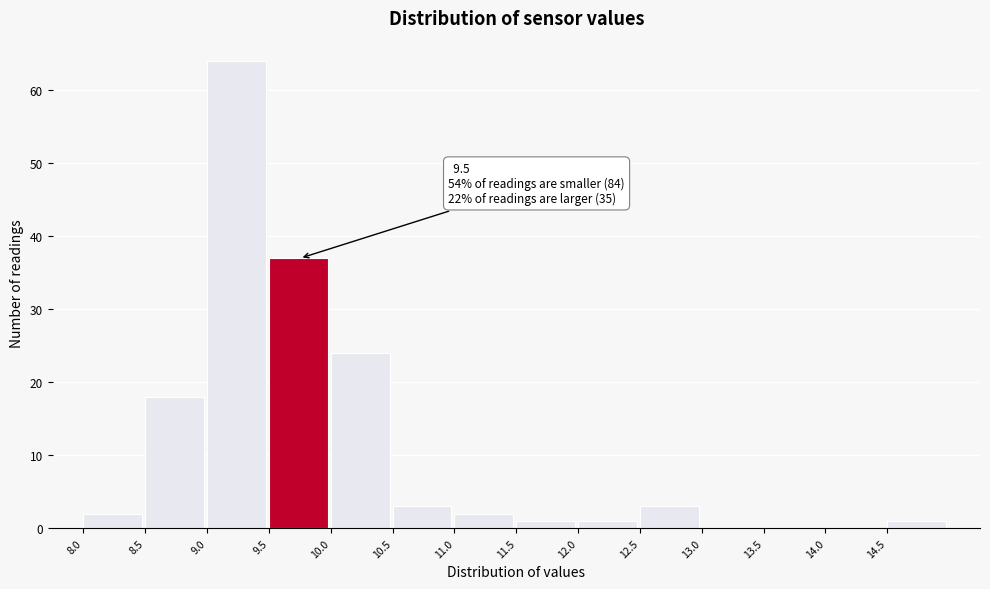

Over which range of the x-axis is the bar tallest?

9.0 to 9.5